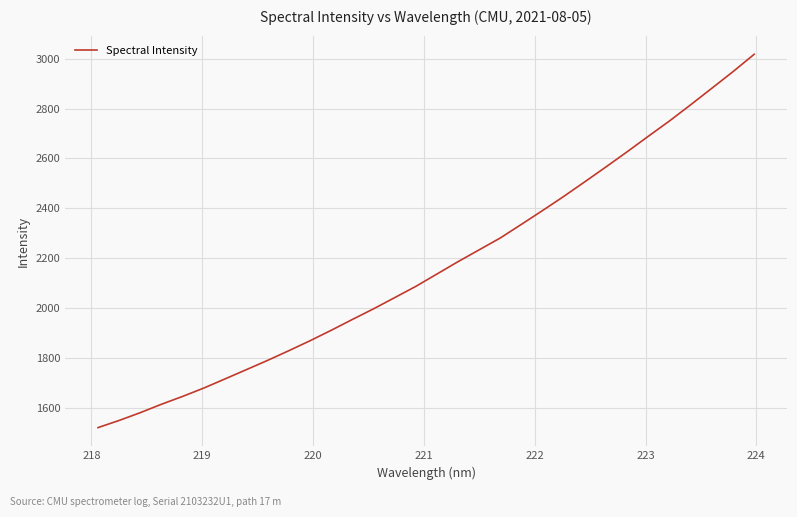

What is the difference between the maximum and minimum values?

1497.4